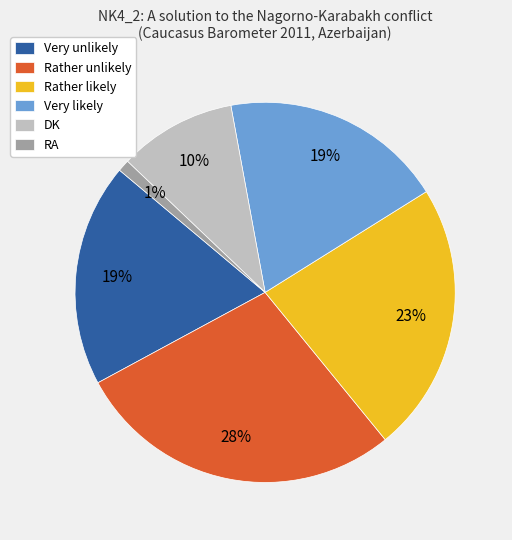

True or false: Rather unlikely accounts for 42% of the total.

False